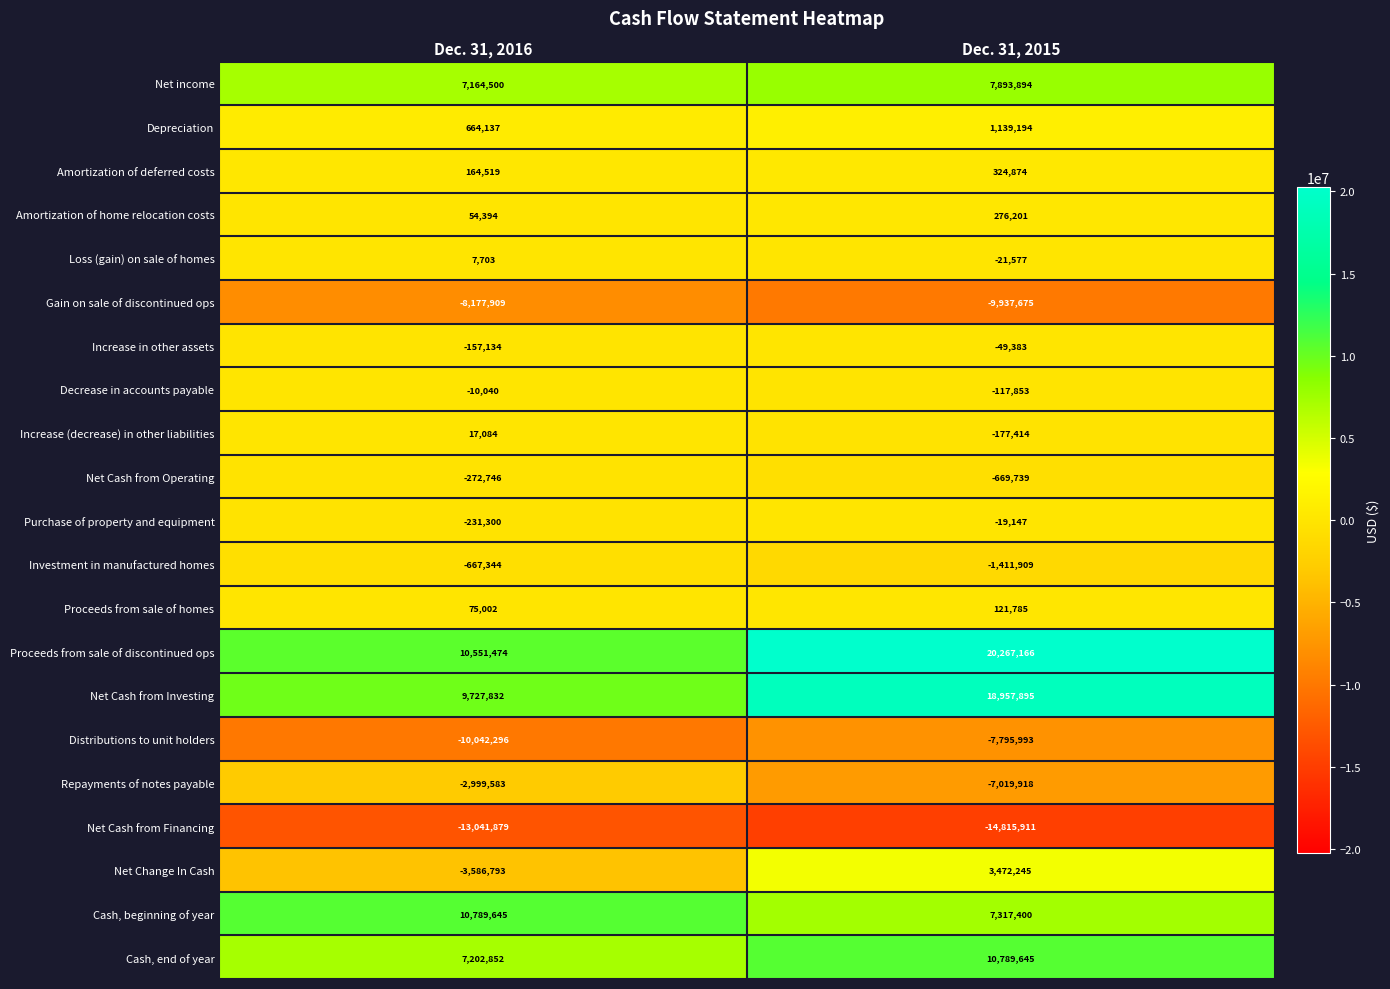

What is the spread (max minus min) of values at Dec. 31, 2015?

35083077